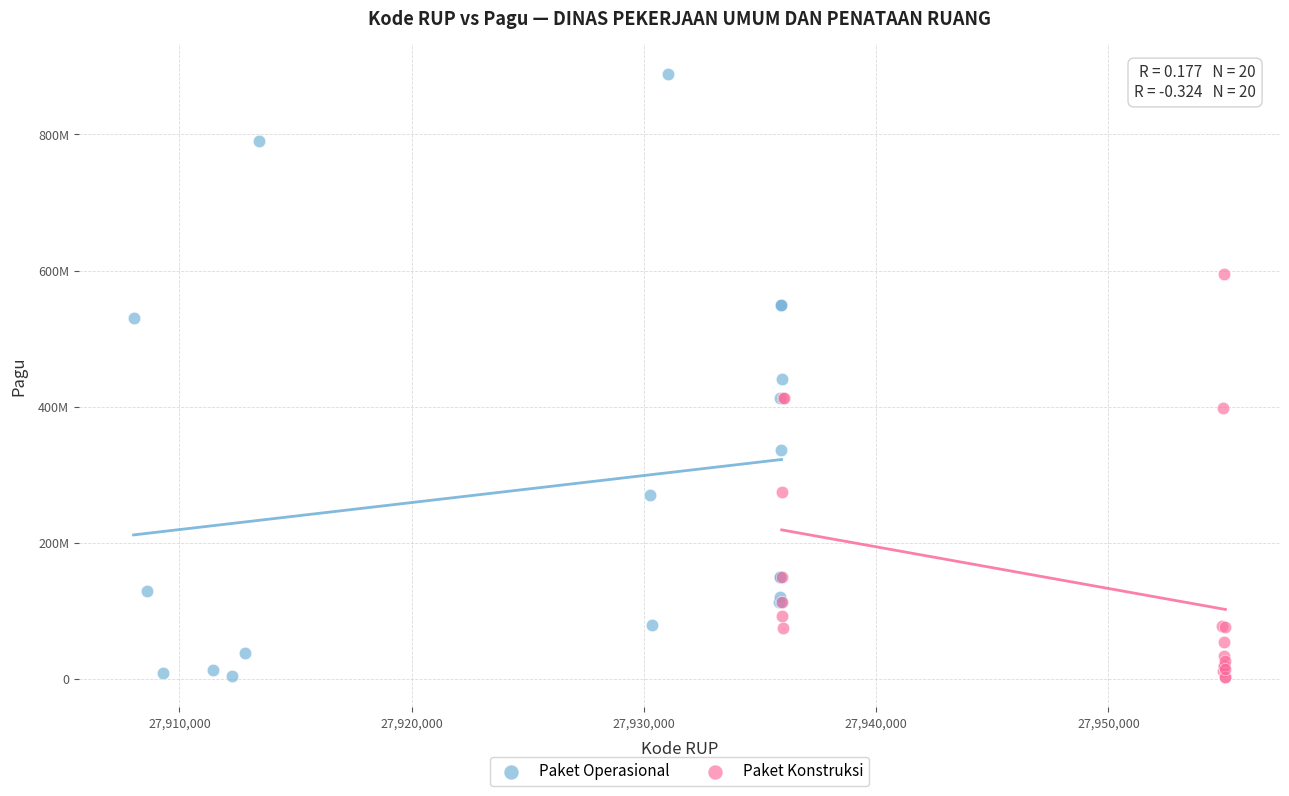

What are all the series names shown in the legend?

Paket Operasional, Paket Konstruksi